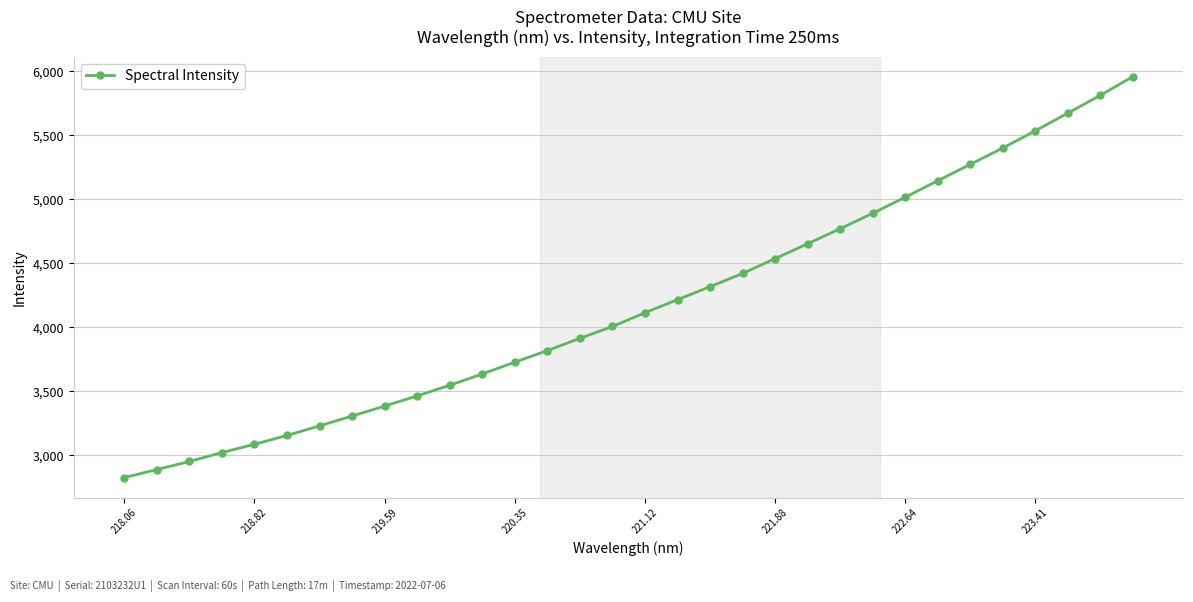

What is the value of the 16th point from the left?

4006.2